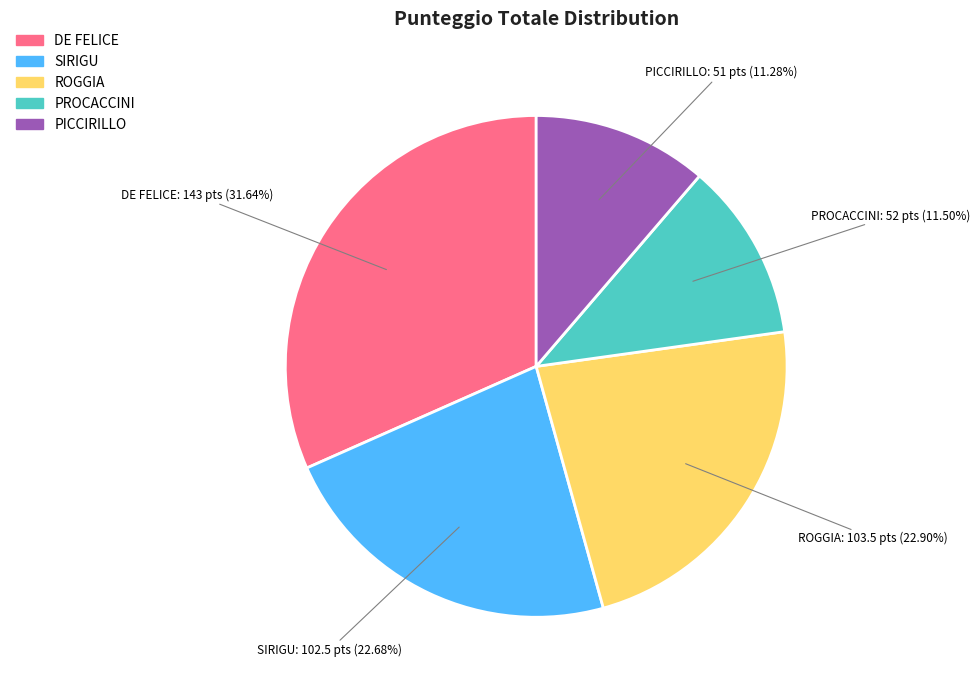

What percentage is NOT represented by SIRIGU?

77.3%